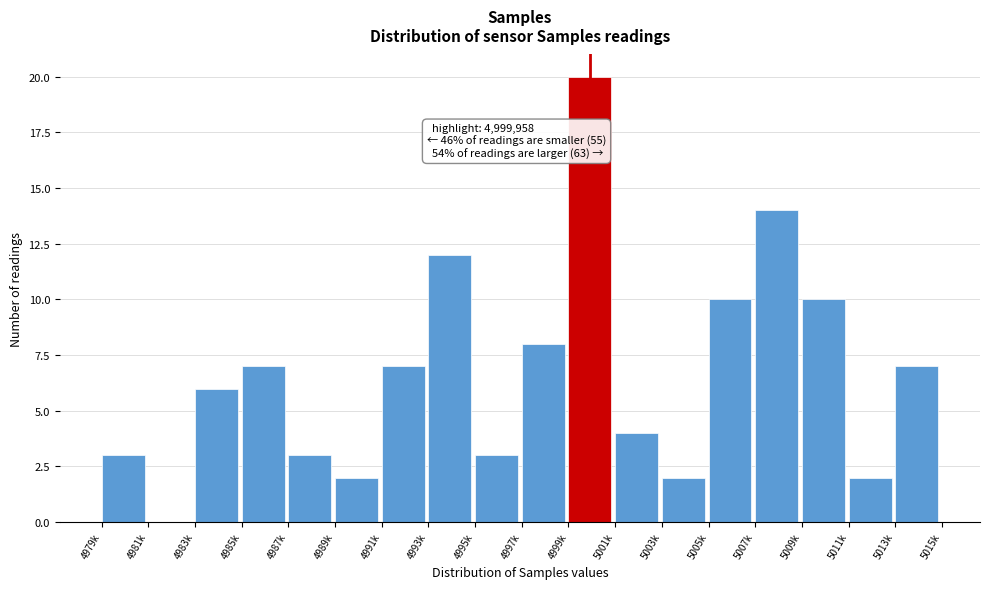

Reading right to left, list all the values displayed in this chart.

5013k=7	5011k=2	5009k=10	5007k=14	5005k=10	5003k=2	5001k=4	4999k=20	4997k=8	4995k=3	4993k=12	4991k=7	4989k=2	4987k=3	4985k=7	4983k=6	4981k=0	4979k=3